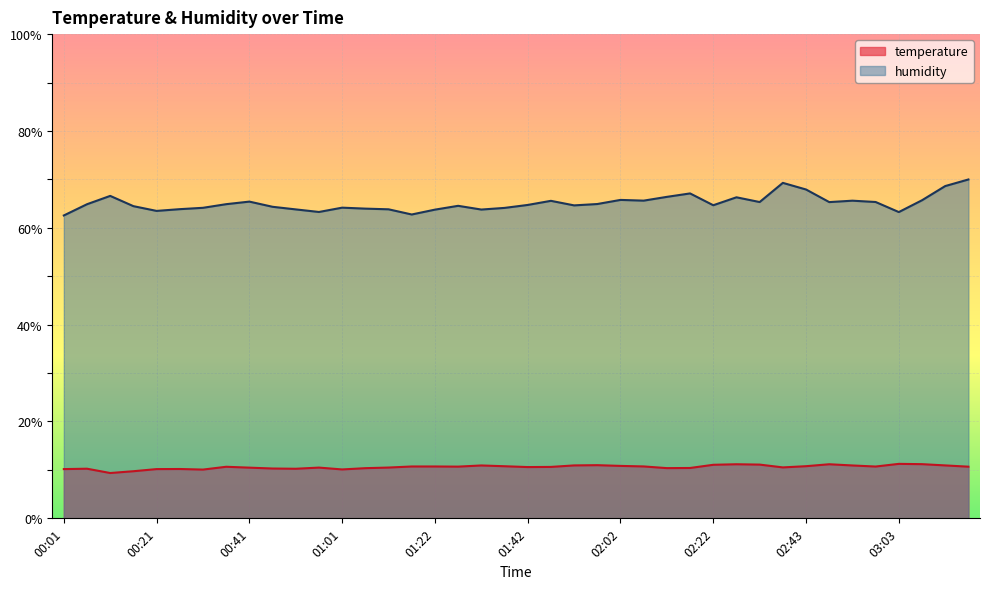

What are all the series names shown in the legend?

temperature, humidity